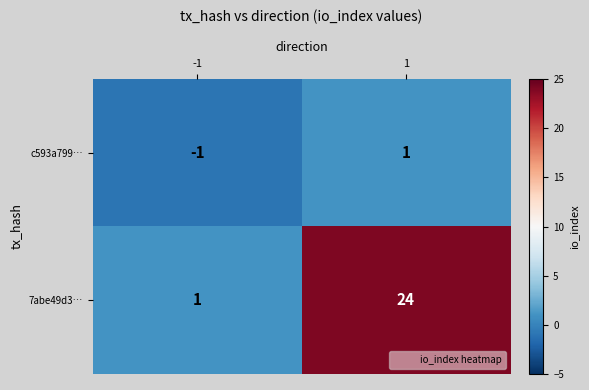

What is the total value across all series at 1?

25